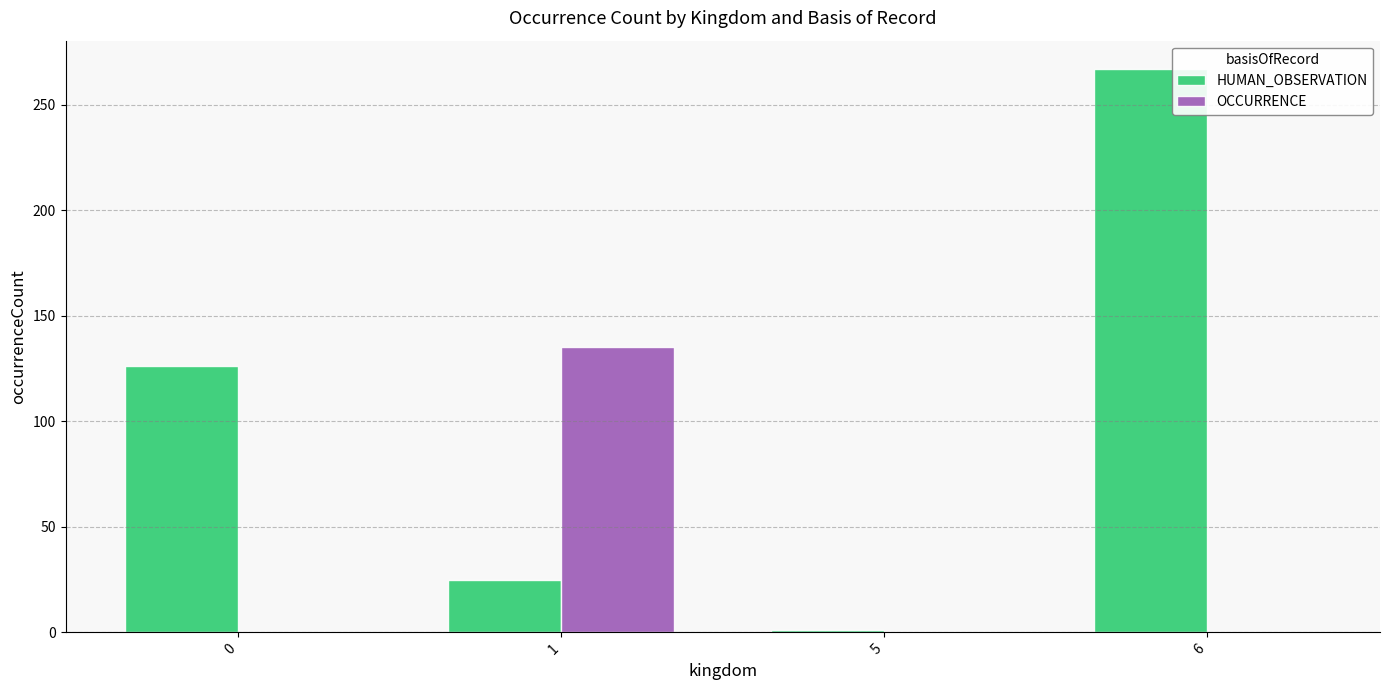

Reading left to right, list all the values displayed in this chart.

HUMAN_OBSERVATION: 0=126	1=25	5=1	6=267
OCCURRENCE: 0=0	1=135	5=0	6=0